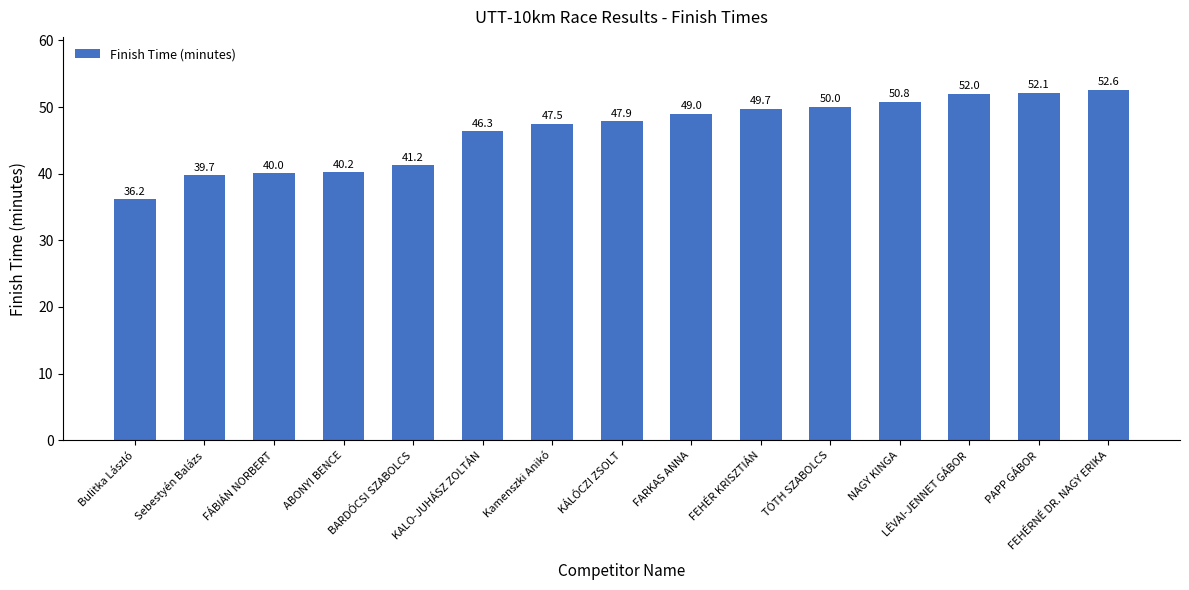

List the labels in order of value, largest first.

FEHÉRNÉ DR. NAGY ERIKA, PAPP GÁBOR, LÉVAI-JENNET GÁBOR, NAGY KINGA, TÓTH SZABOLCS, FEHÉR KRISZTIÁN, FARKAS ANNA, KÁLÓCZI ZSOLT, Kamenszki Anikó, KALO-JUHÁSZ ZOLTÁN, BARDÓCSI SZABOLCS, ABONYI BENCE, FÁBIÁN NORBERT, Sebestyén Balázs, Bulitka László